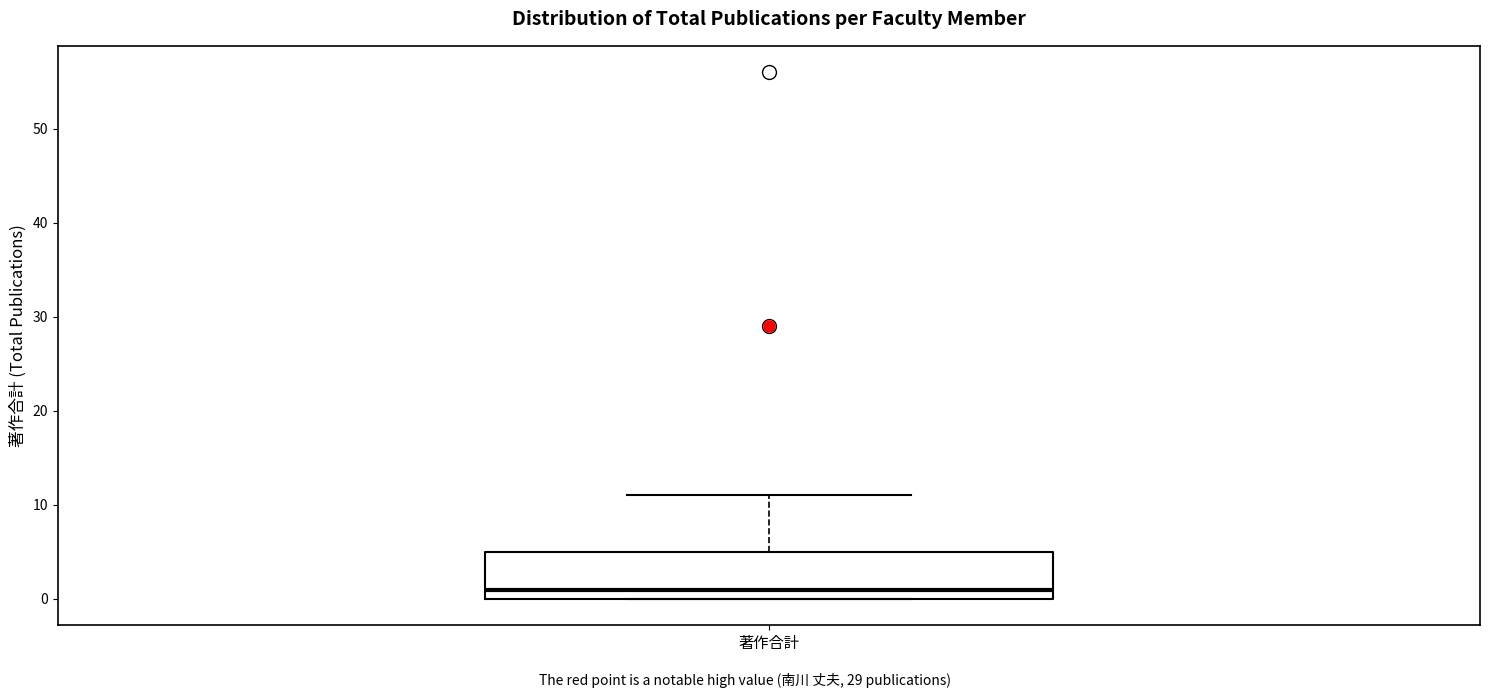

Read this box plot against the y-axis: the position of the median line, the range covered by the box, and the ends of both whiskers. The values are not printed on the chart, so give them approximately, as read against the axis.

median 1, box 0 to 5, whiskers 0 to 11